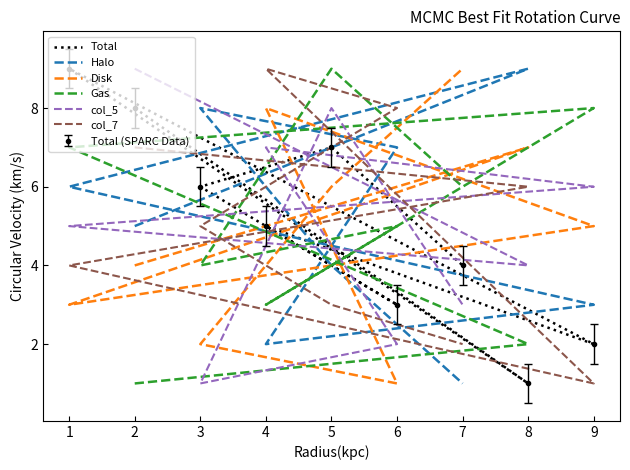

True or false: Disk has more than 0 interior local peaks.

True